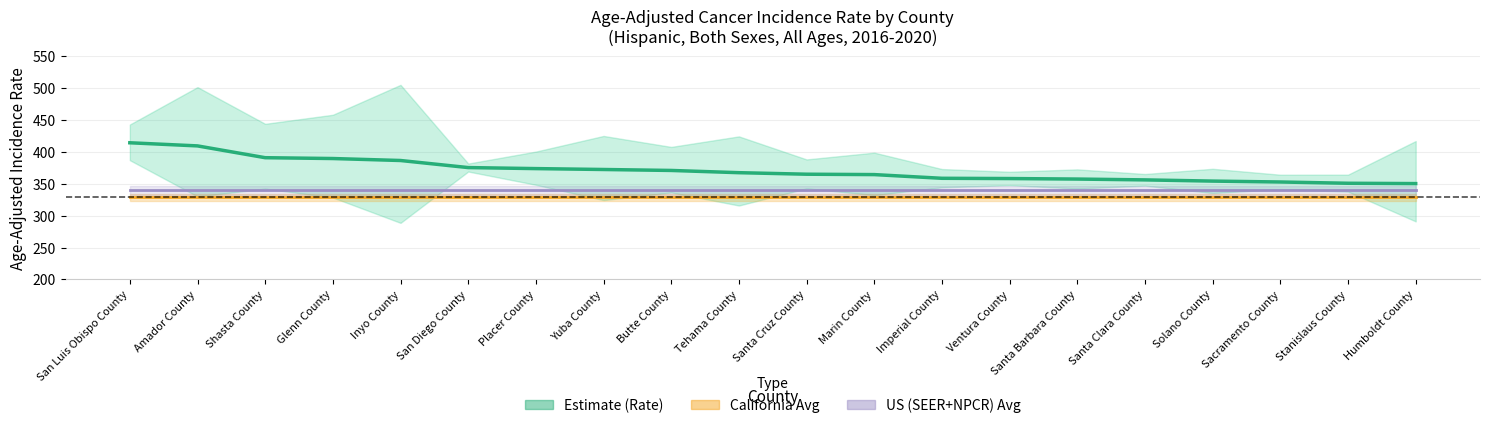

Which series has the widest spread of values?

Age-Adjusted Rate